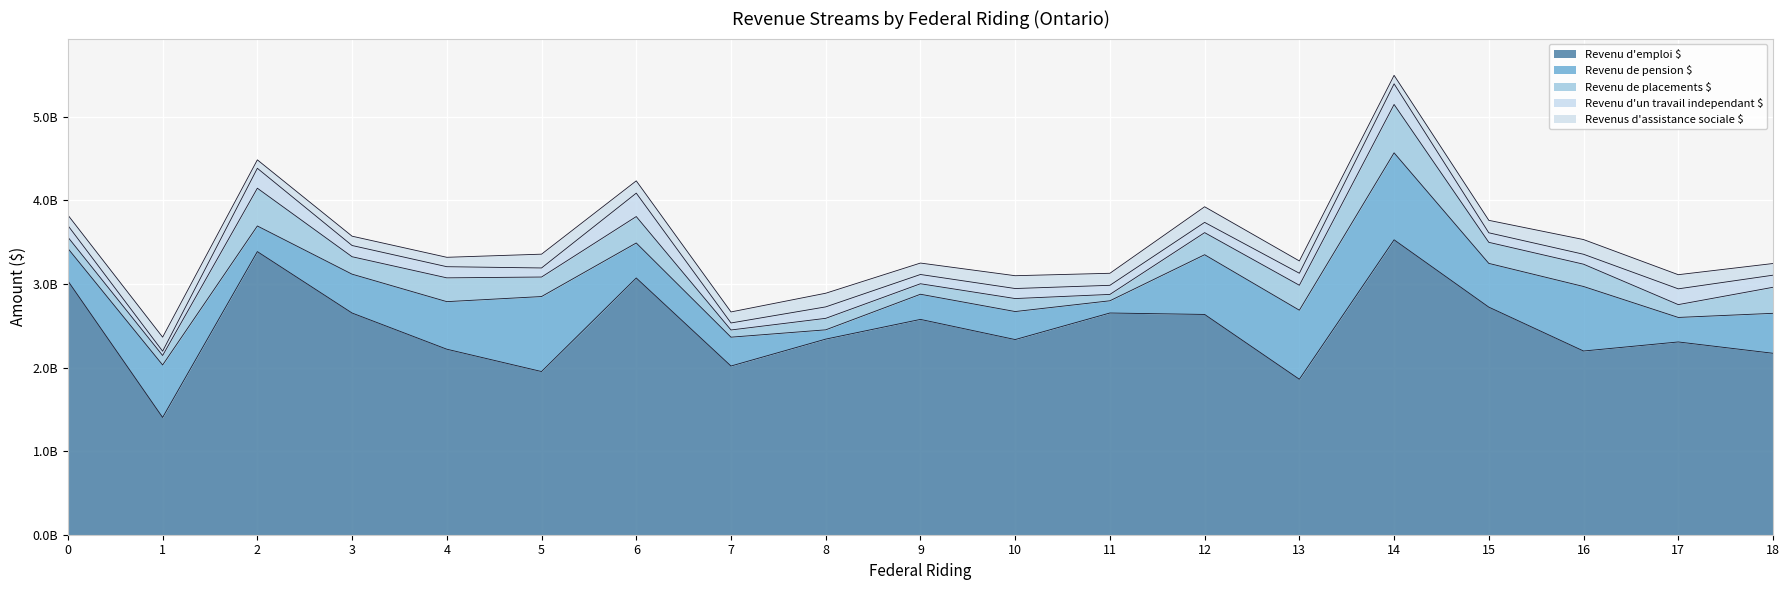

What is the sum of all Revenus d'assistance sociale $ values?

2729228000